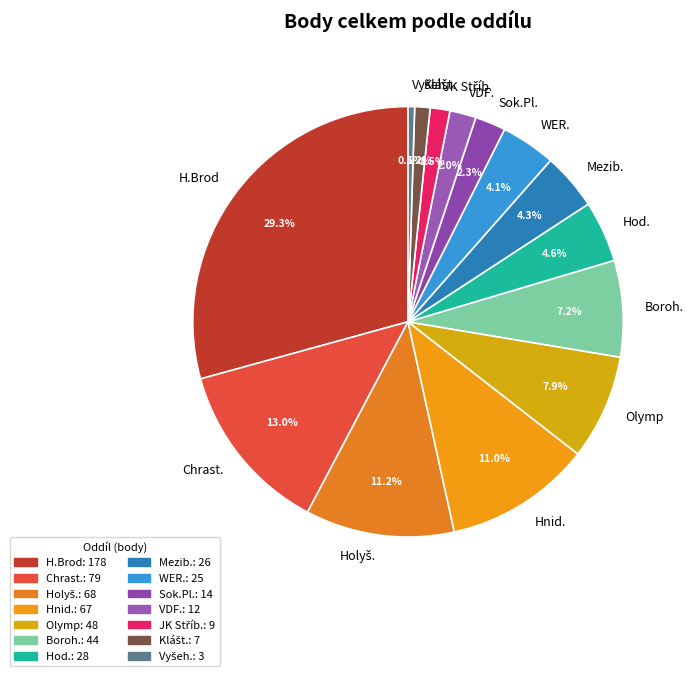

The H.Brod slice represents 29% of the pie. True or false?

True